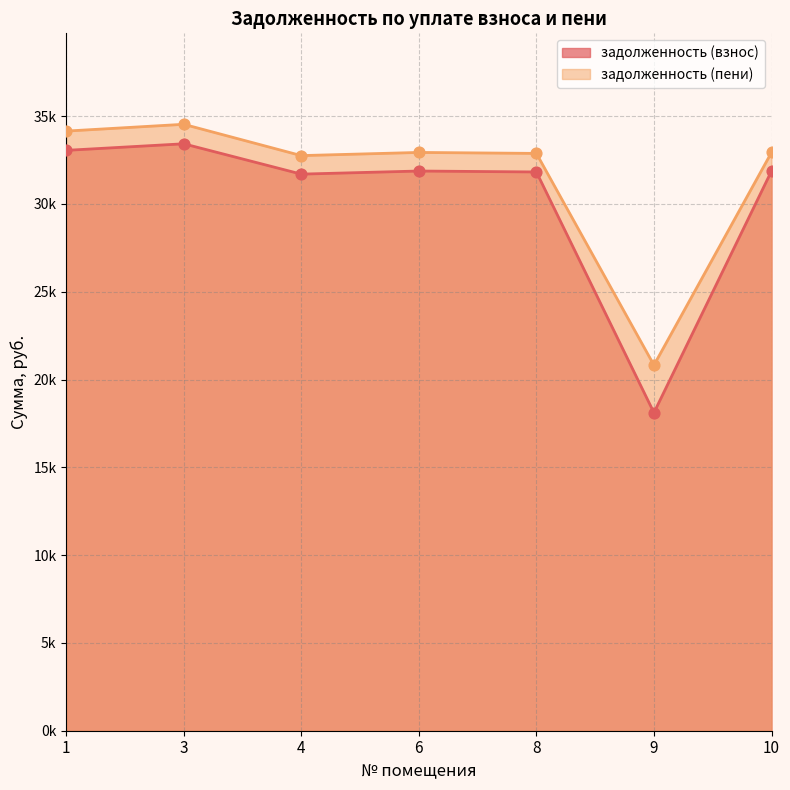

What are all the series names shown in the legend?

задолженность (взнос), задолженность (пени)